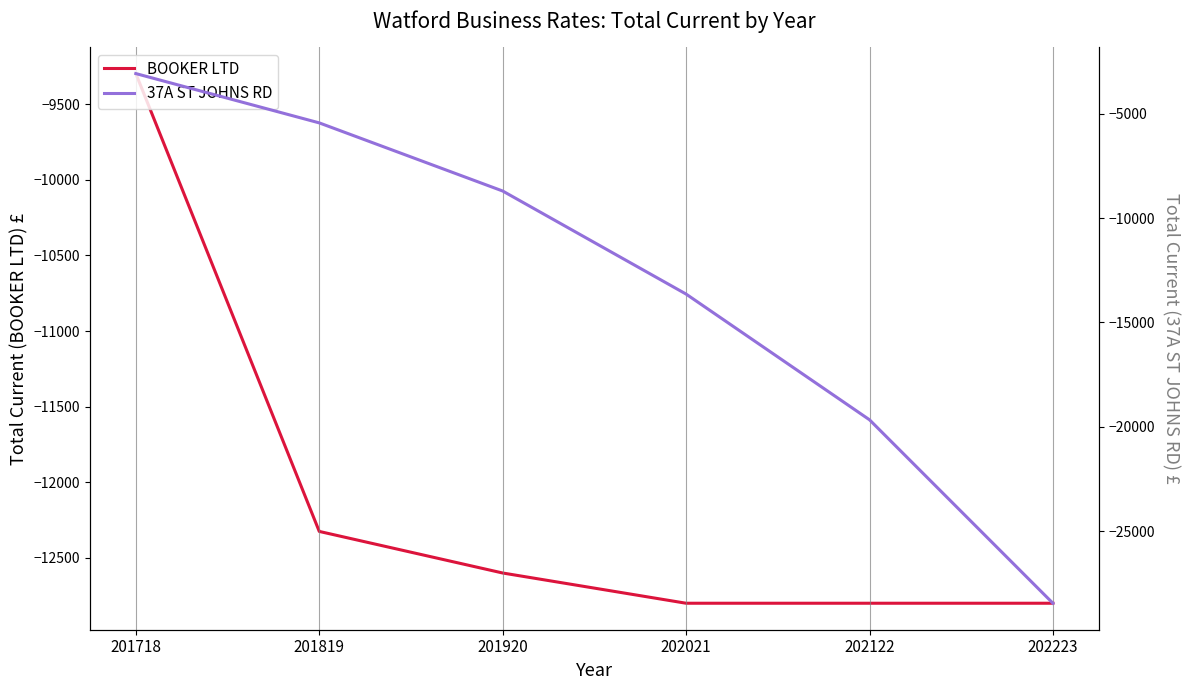

Reading left to right, what are all the values shown in this chart?

BOOKER LTD: 201718=-9296.9	201819=-12325.0	201920=-12600.0	202021=-12800.0	202122=-12800.0	202223=-12800.0
37A ST JOHNS RD: 201718=-3070.0	201819=-5433.7	201920=-8699.3	202021=-13639.5	202122=-19665.1	202223=-28459.0